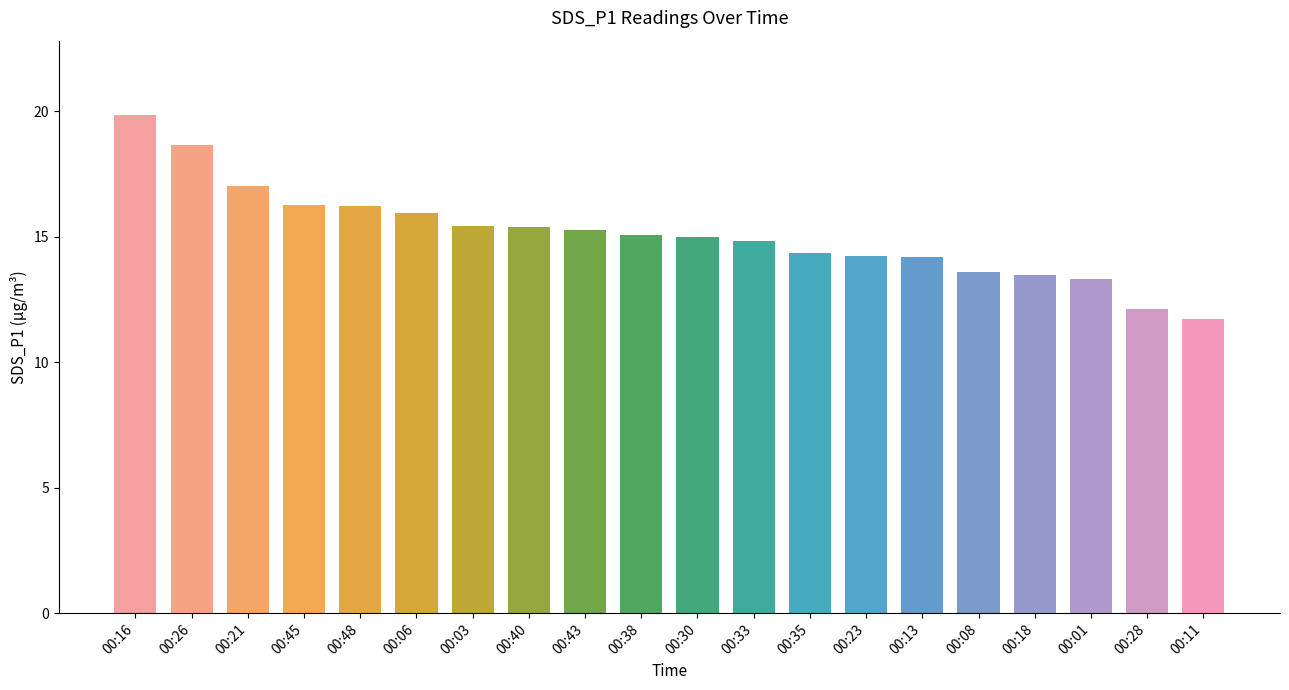

The value at 00:11 is 20.4. True or false?

False